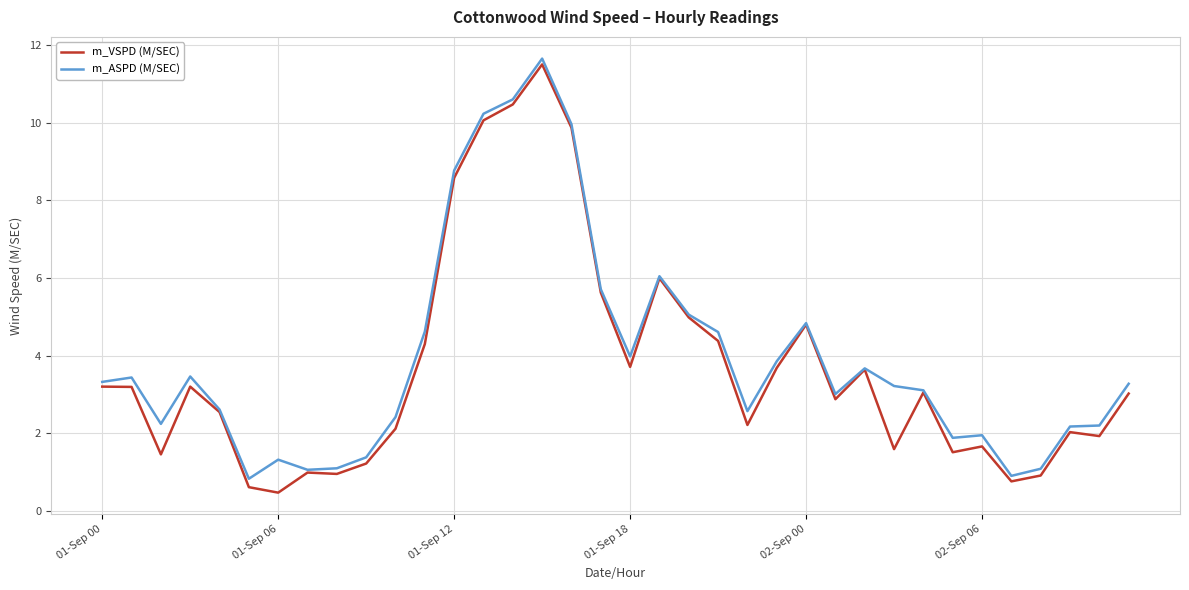

What is the minimum value shown in the chart?

0.5